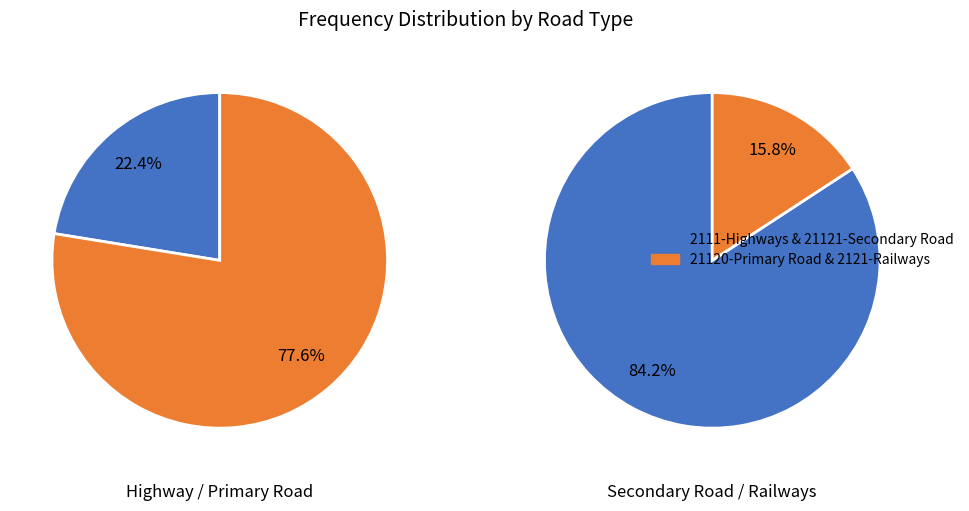

Which slice represents more than half of the pie?

21121-Secondary Road